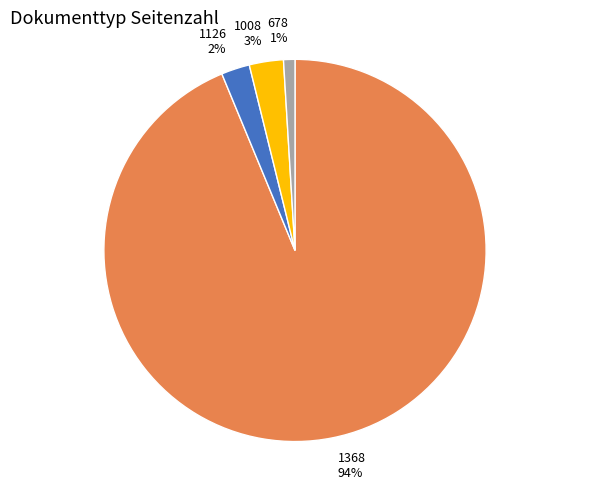

To the nearest percent, what is the average slice percentage?

25%